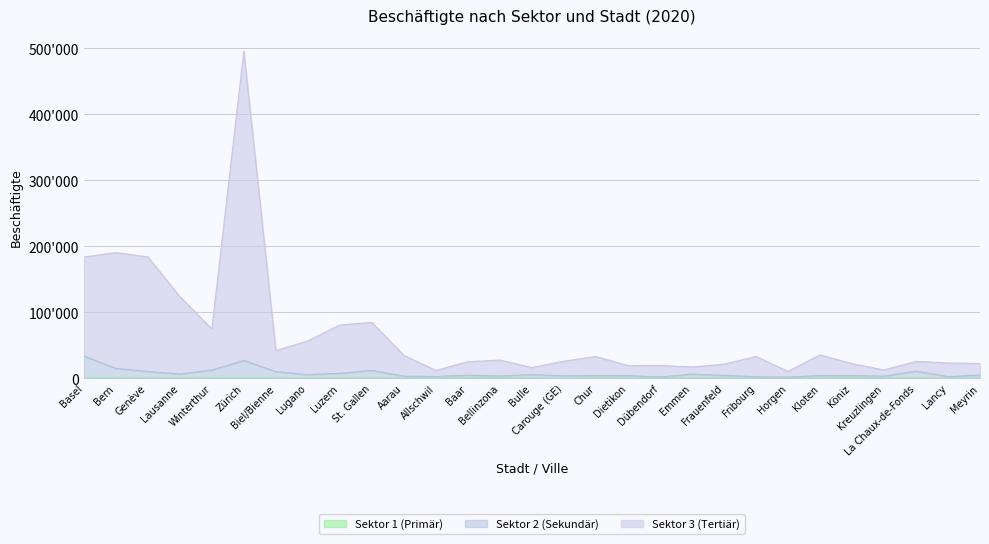

What is the minimum value for Sektor 2 (Sekundär)?

1653